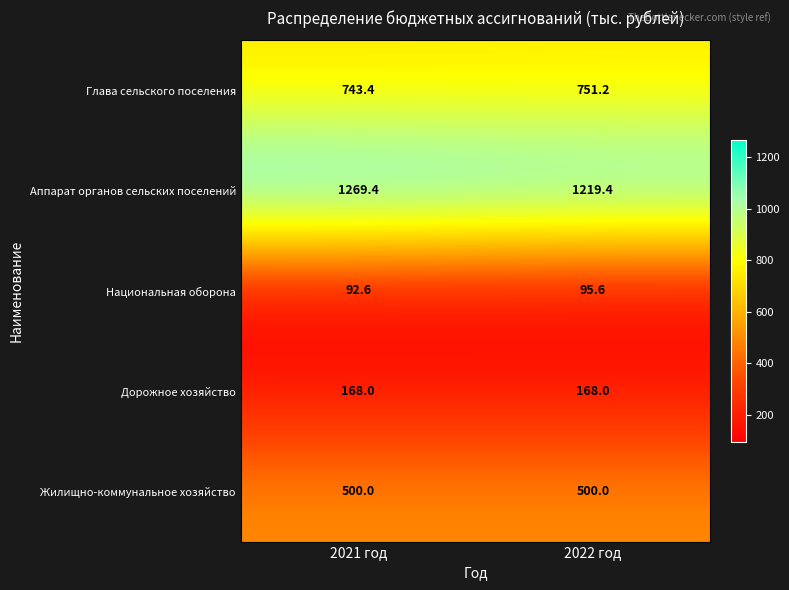

Which series has the largest range (max minus min)?

Аппарат органов сельских поселений